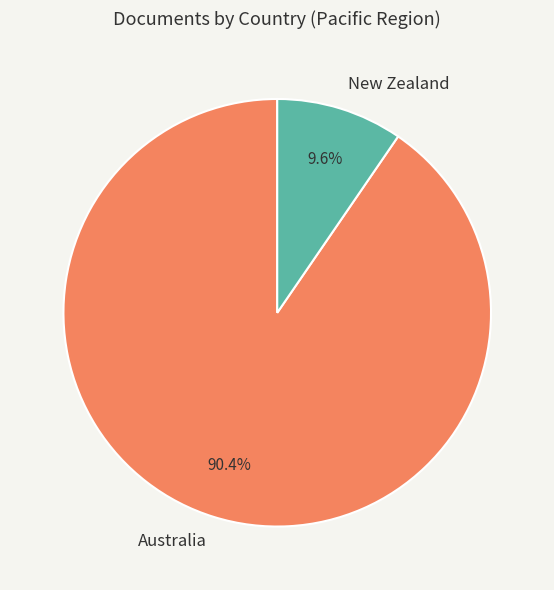

Between New Zealand and Australia, which is larger?

Australia